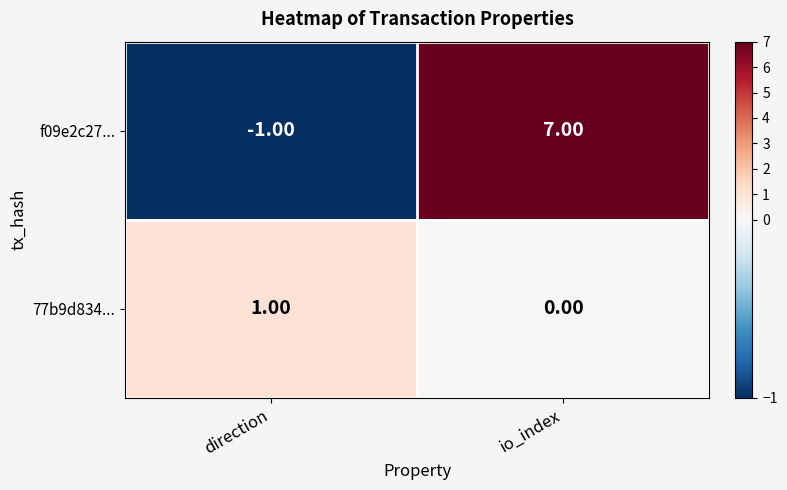

Which series has the widest spread of values?

f09e2c27...